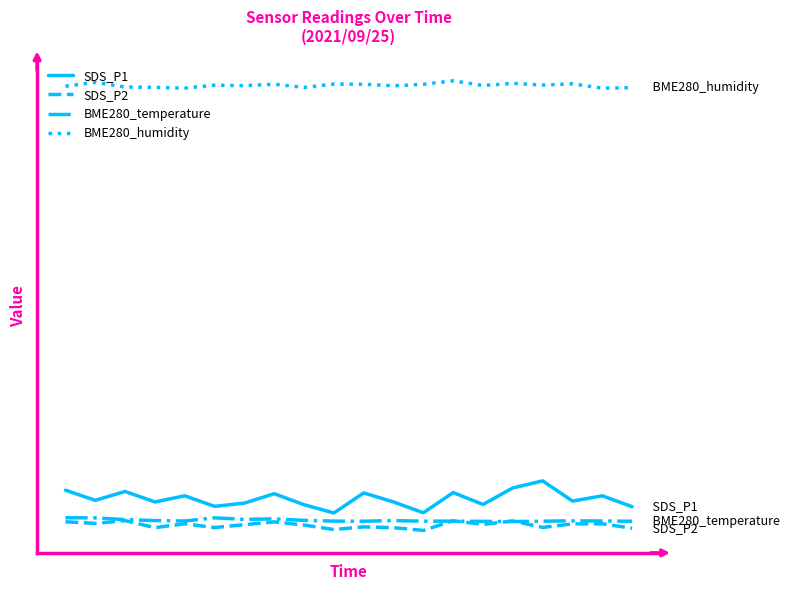

At which category does the chart reach its peak across all series?

13